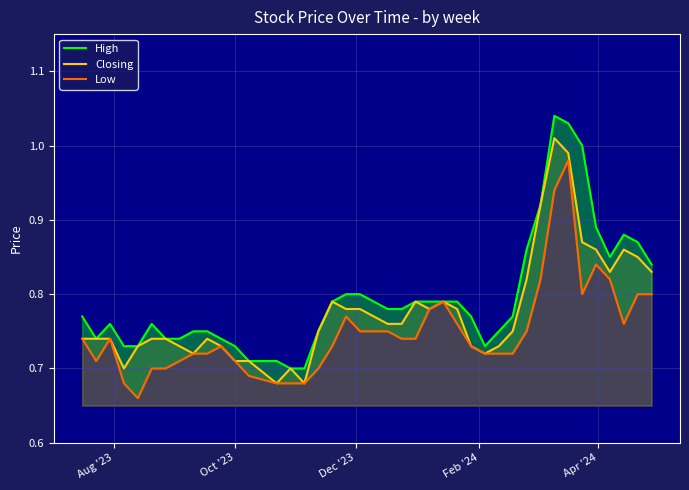

True or false: High and Closing cross at least once.

False